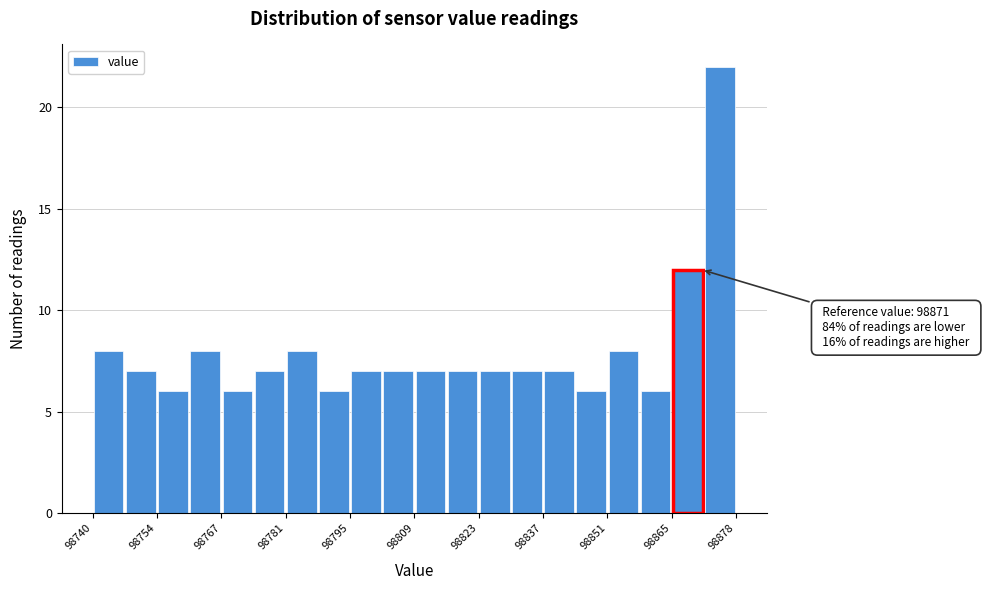

Read against the x-axis, roughly where is the centre of the tallest bar?

98874